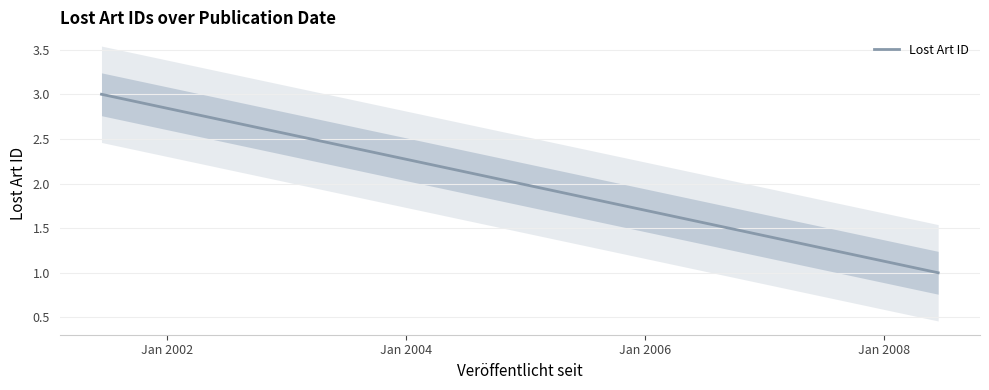

What is the value of the 1st point from the left?

3